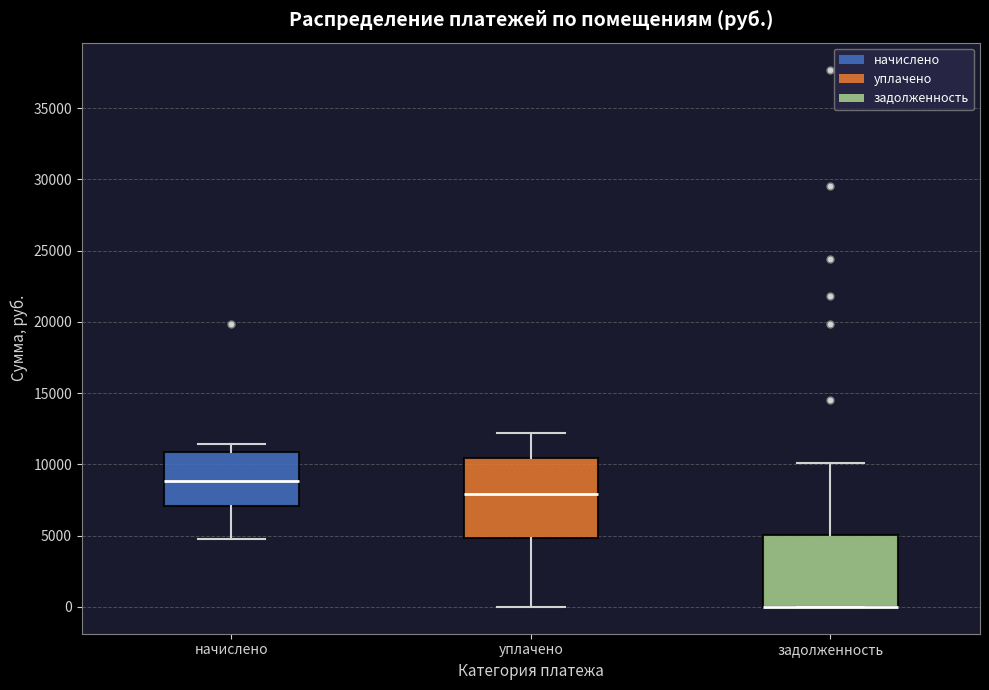

Reading left to right, transcribe this box plot: for each box, give where its median line is, the range the box spans, and where its two whiskers end, as read against the y-axis. The values are not printed on the chart, so give them approximately, as read against the axis.

начислено: median 9000, box 7000 to 11000, whiskers 5000 to 11500
уплачено: median 8000, box 5000 to 10500, whiskers 0 to 12000
задолженность: median 0 (drawn on the box's lower edge), box 0 to 5000, whiskers 0 to 10000